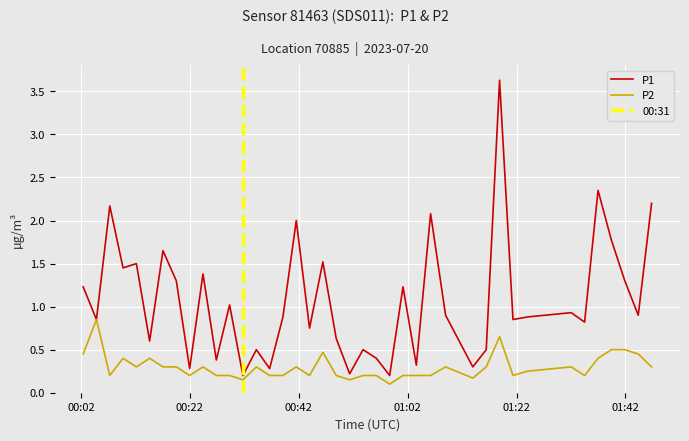

What is the average value of the P1 series?

1.1